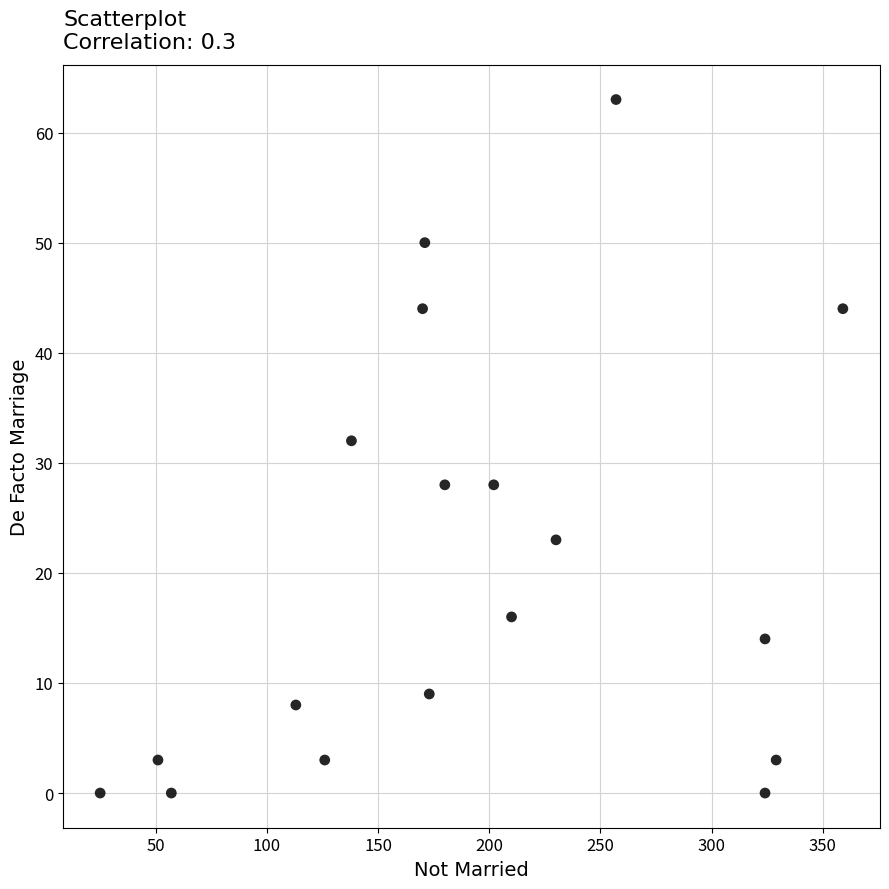

What is the range of X values (max minus min)?

334